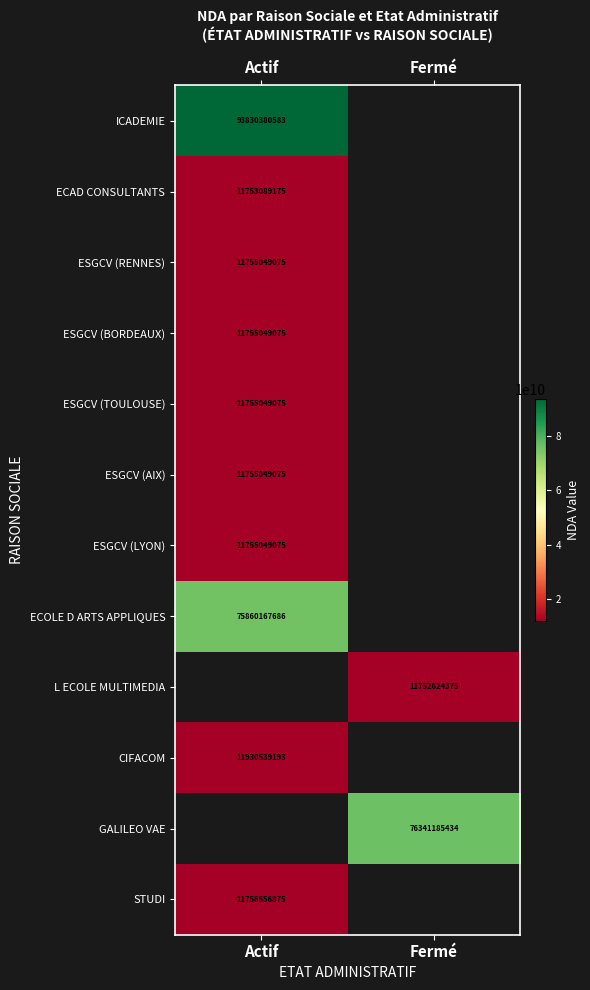

Which category has the lowest value across all series?

Fermé